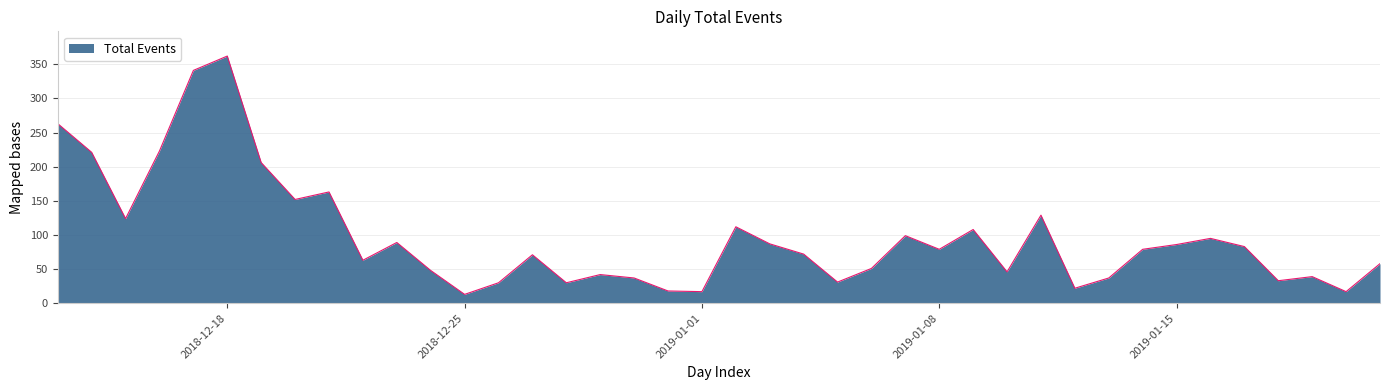

What is the maximum value shown in the chart?

362